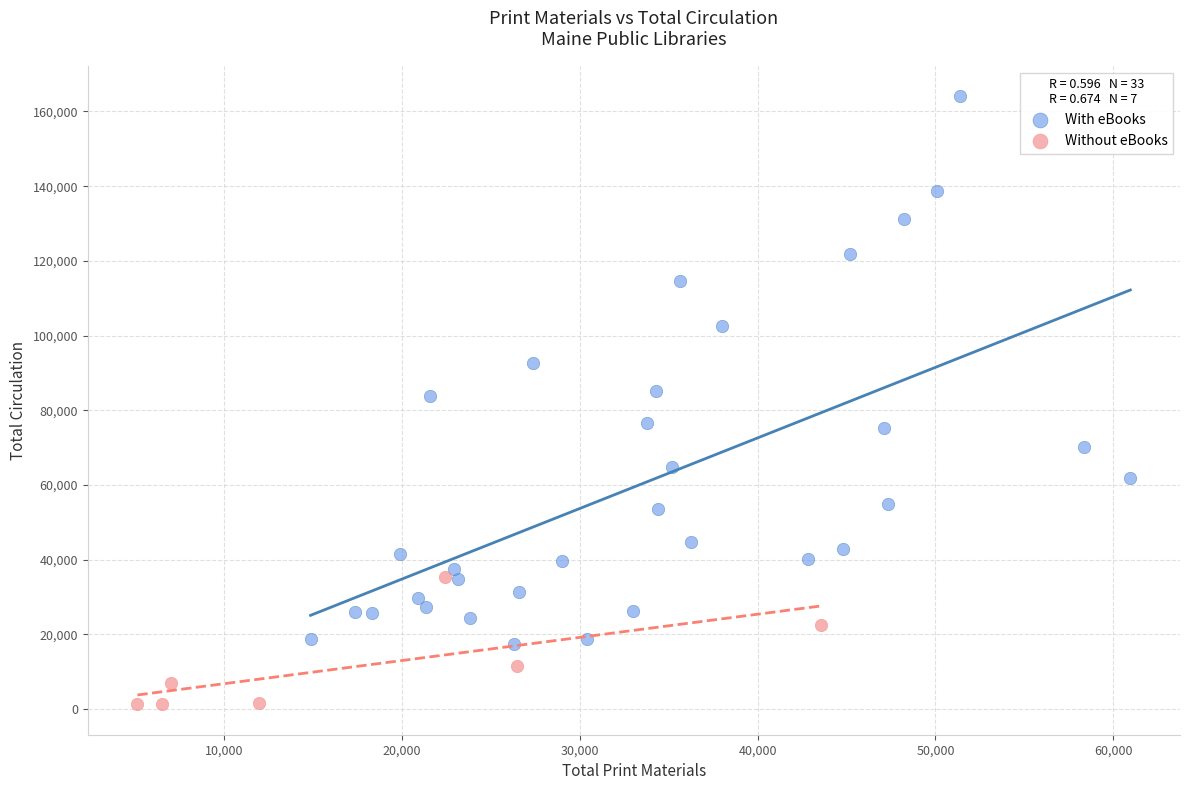

Which series reaches the minimum Y coordinate?

Without eBooks